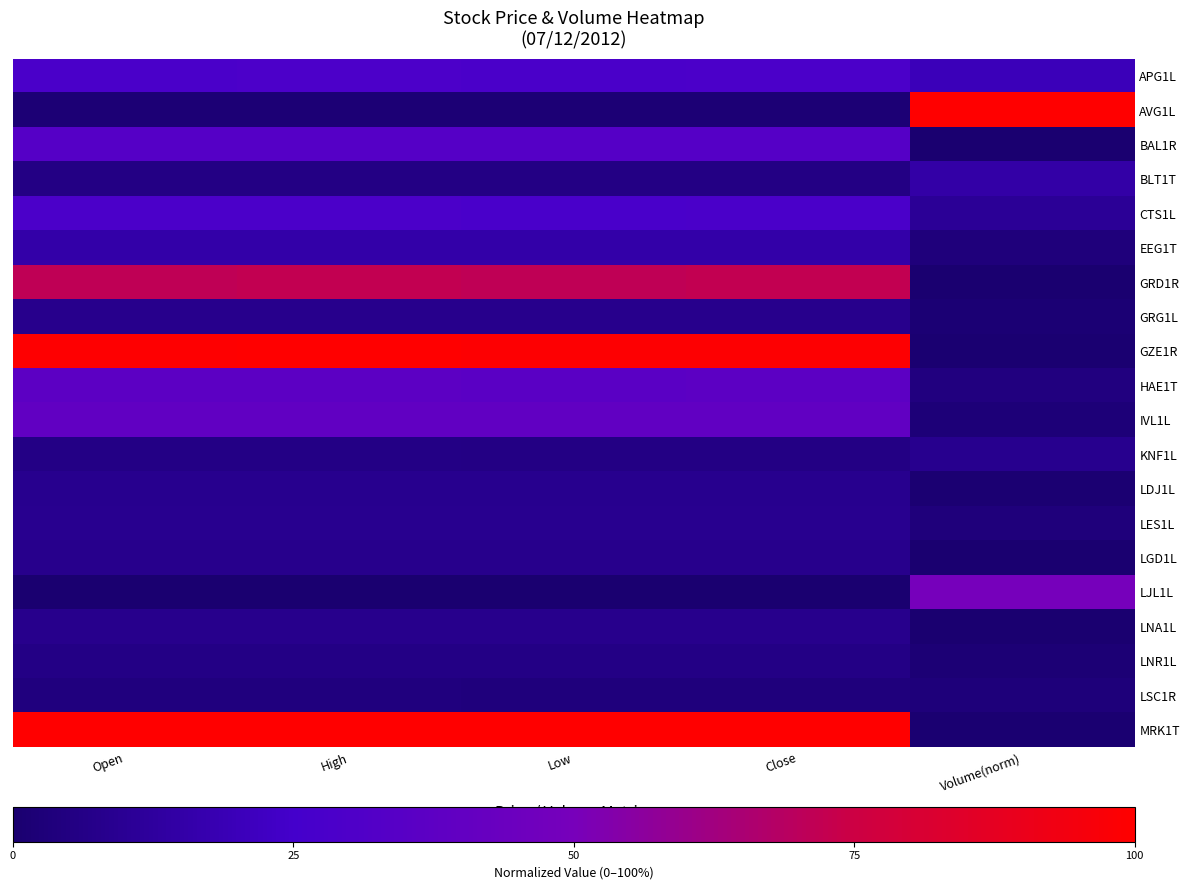

Which series changed the most between Low and Volume(norm)?

MRK1T